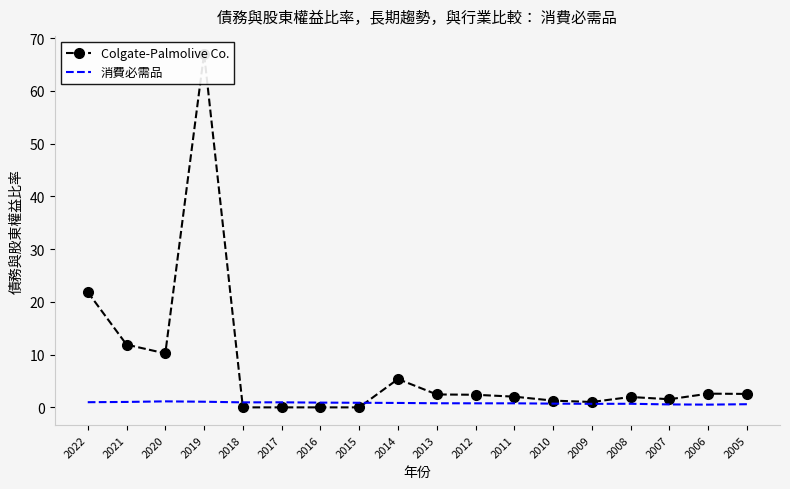

At which category does 消費必需品 reach its first local valley?

2018